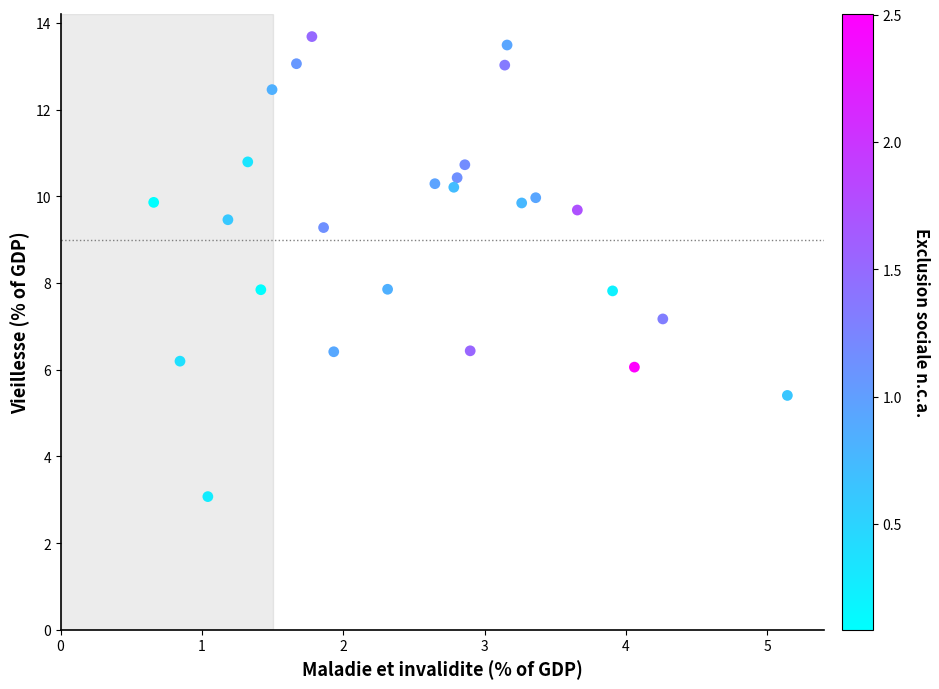

What is the range of X values (max minus min)?

4.5